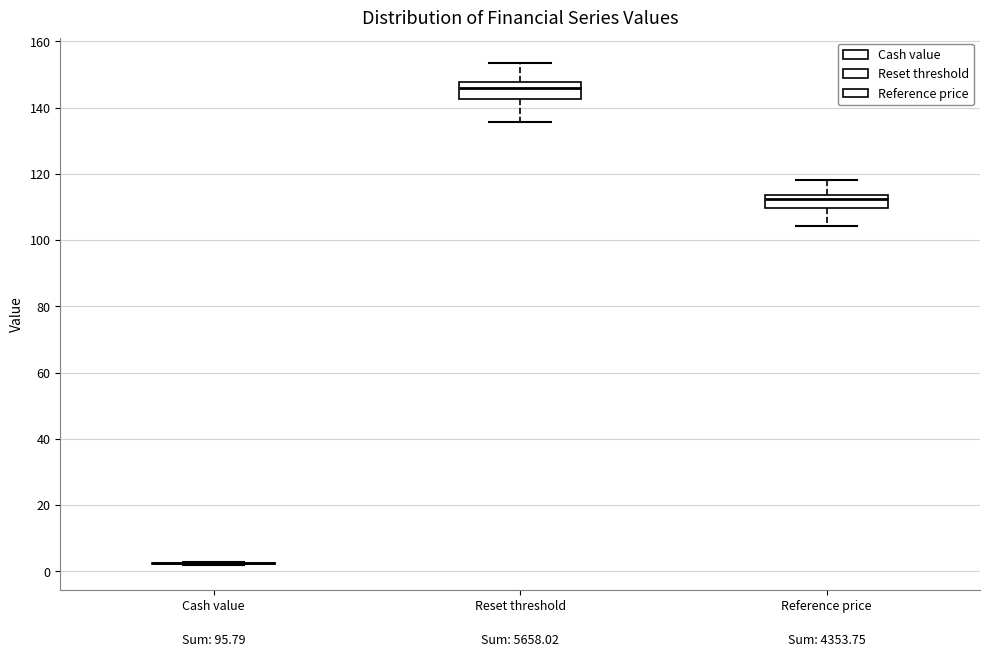

Reading left to right, read every box against the y-axis: the position of its median line, the range the box covers, and the ends of its whiskers. The values are not printed on the chart, so give them approximately, as read against the axis.

Cash value: box collapsed to a line at 2, whiskers 2 to 4
Reset threshold: median 146, box 142 to 148, whiskers 136 to 154
Reference price: median 112, box 110 to 114, whiskers 104 to 118